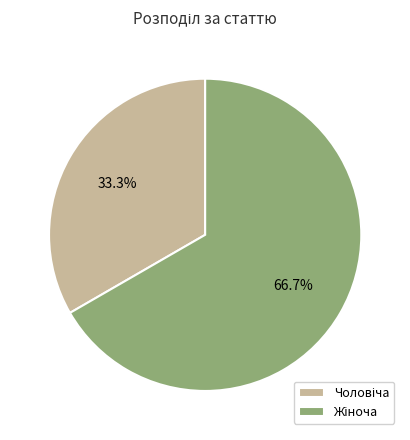

Is there any slice that represents more than half of the pie?

Yes